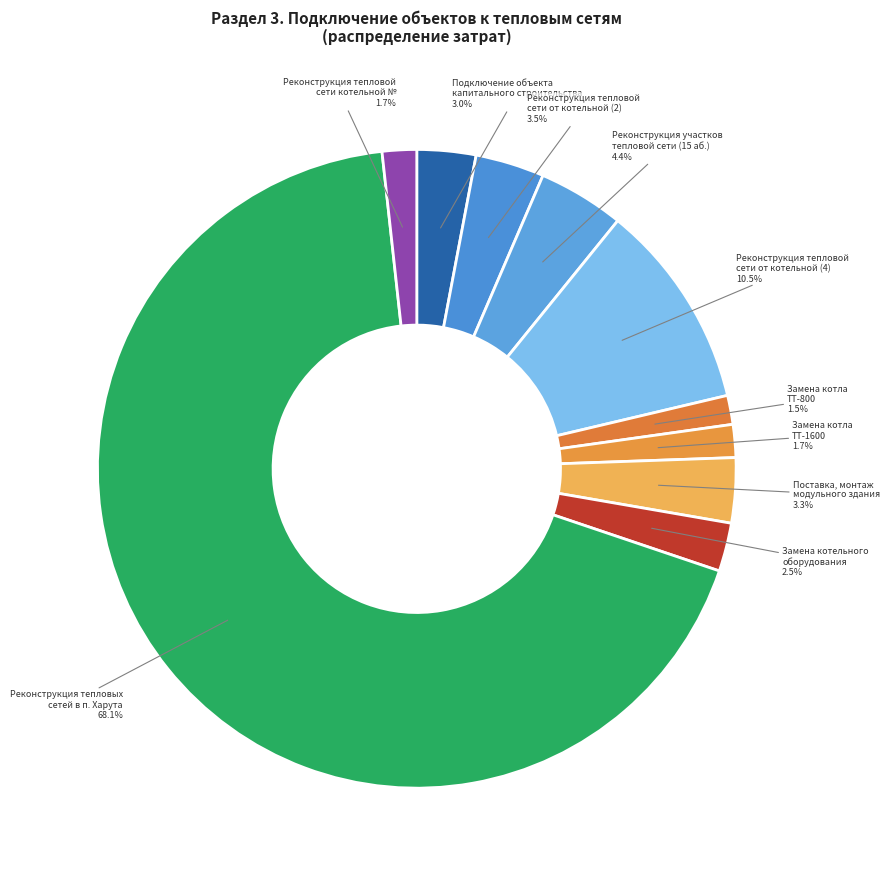

How many segments does this pie chart have?

10